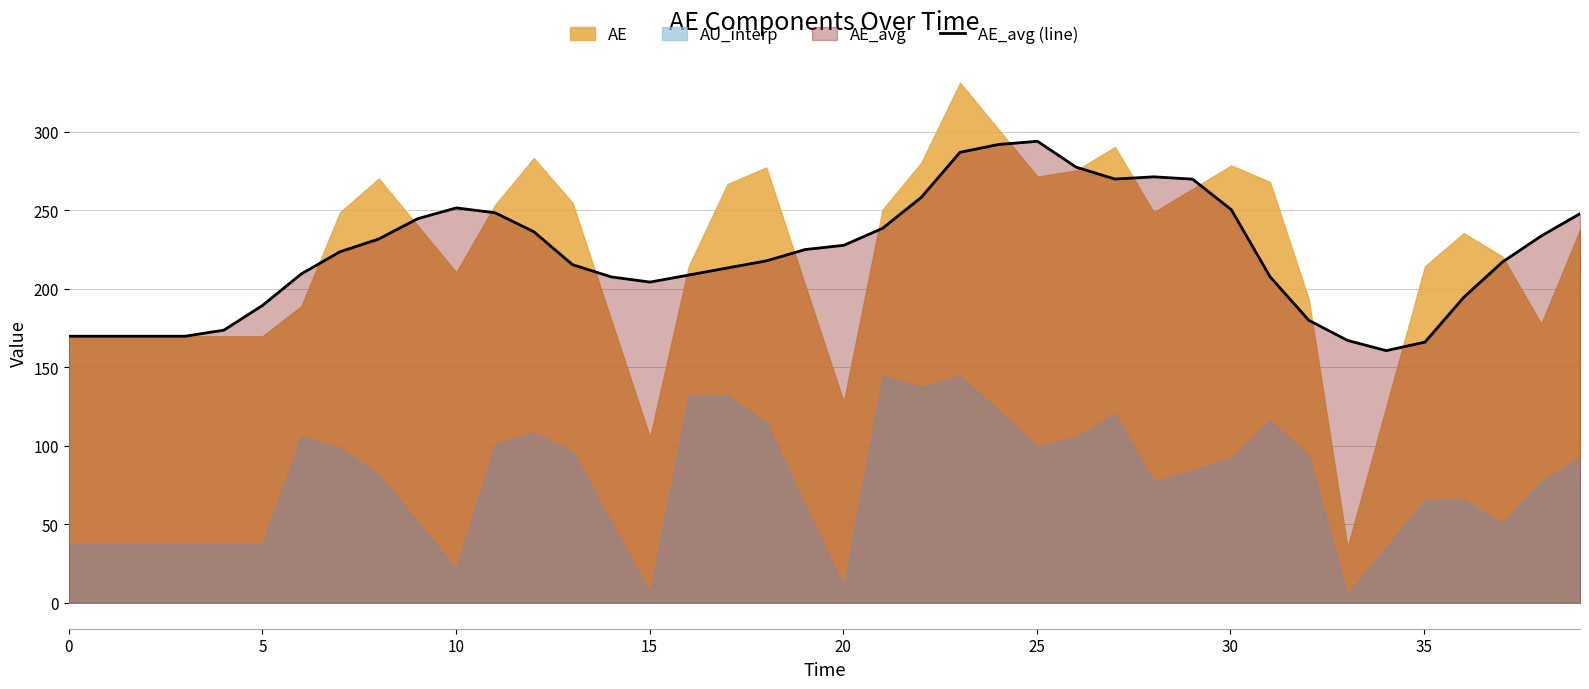

How many values are below 223?

20